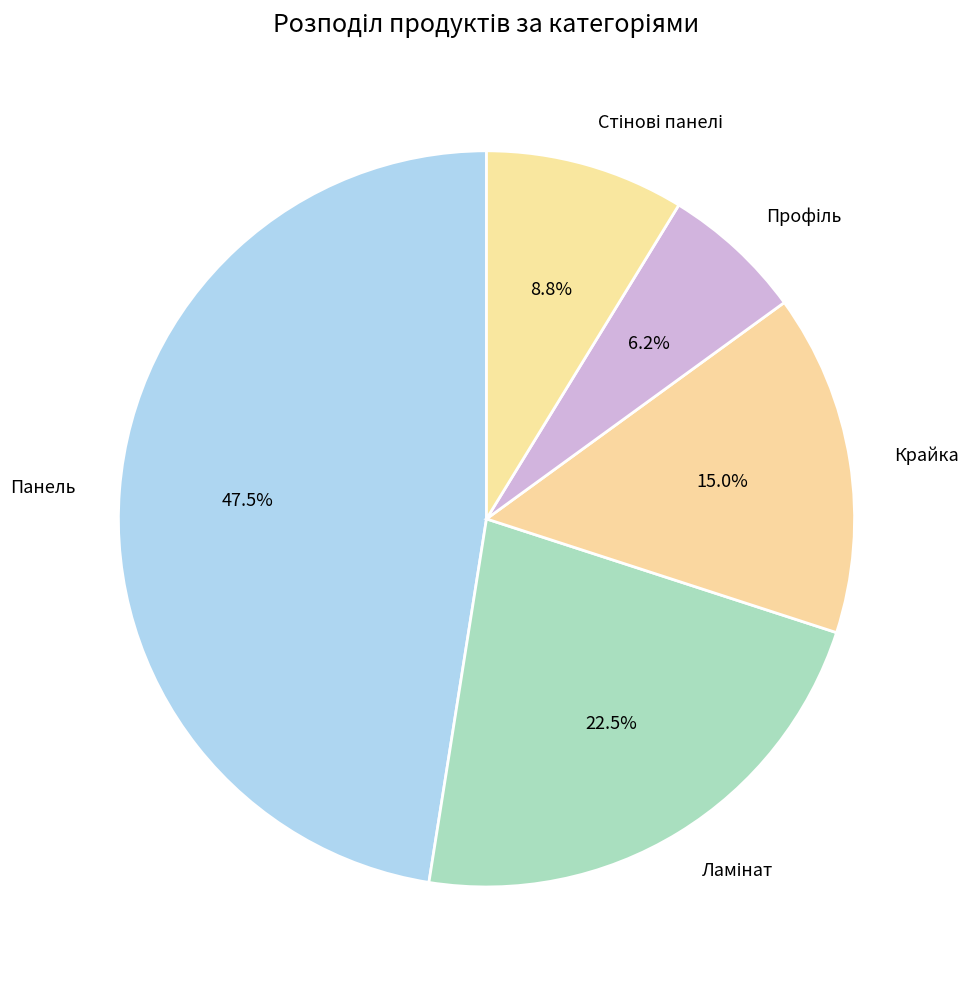

Which slice is the largest?

Панель